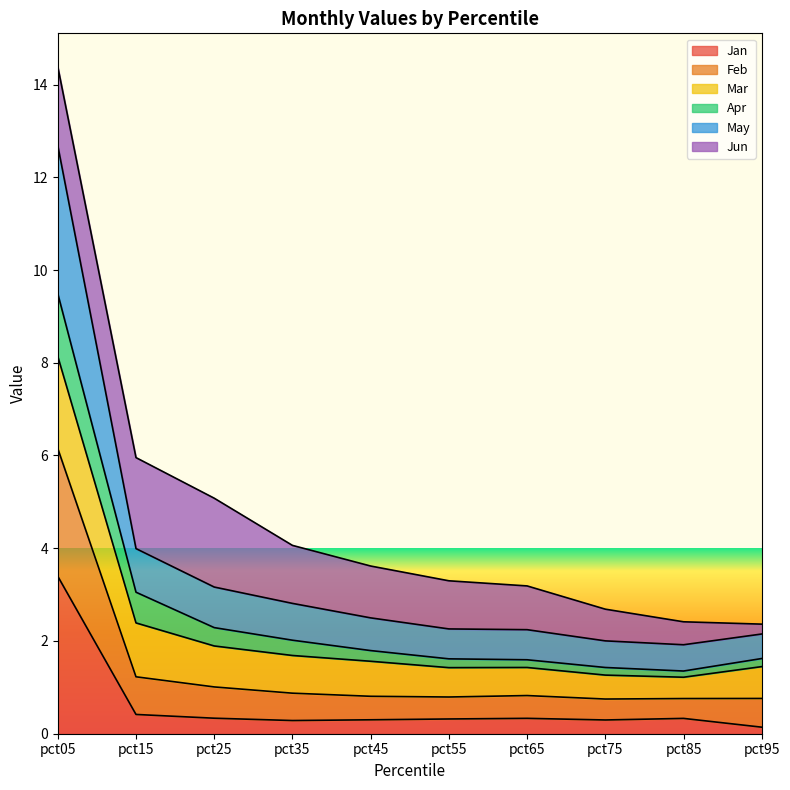

At which category is the sum across all series the highest?

pct05